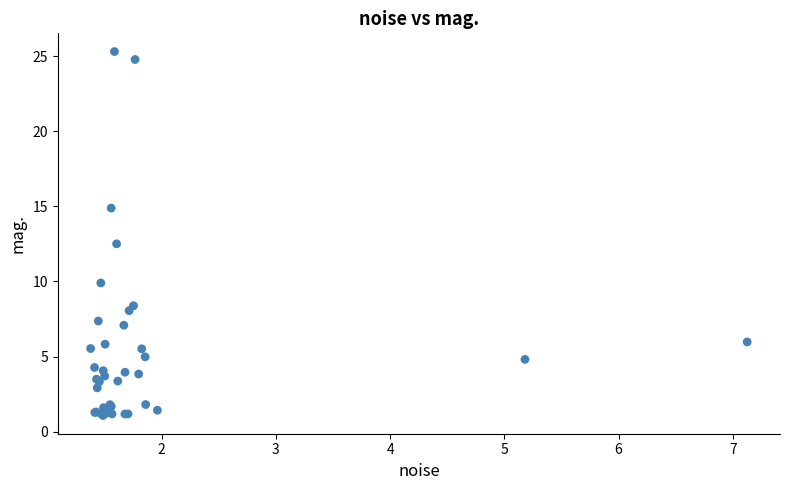

What Y value in the scatter plot is closest to 13?

12.5